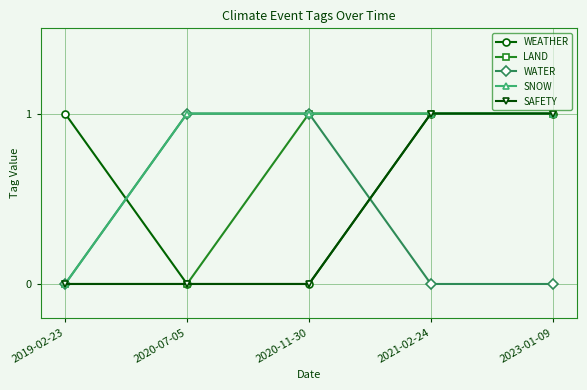

Which series has the largest total across all categories?

SNOW